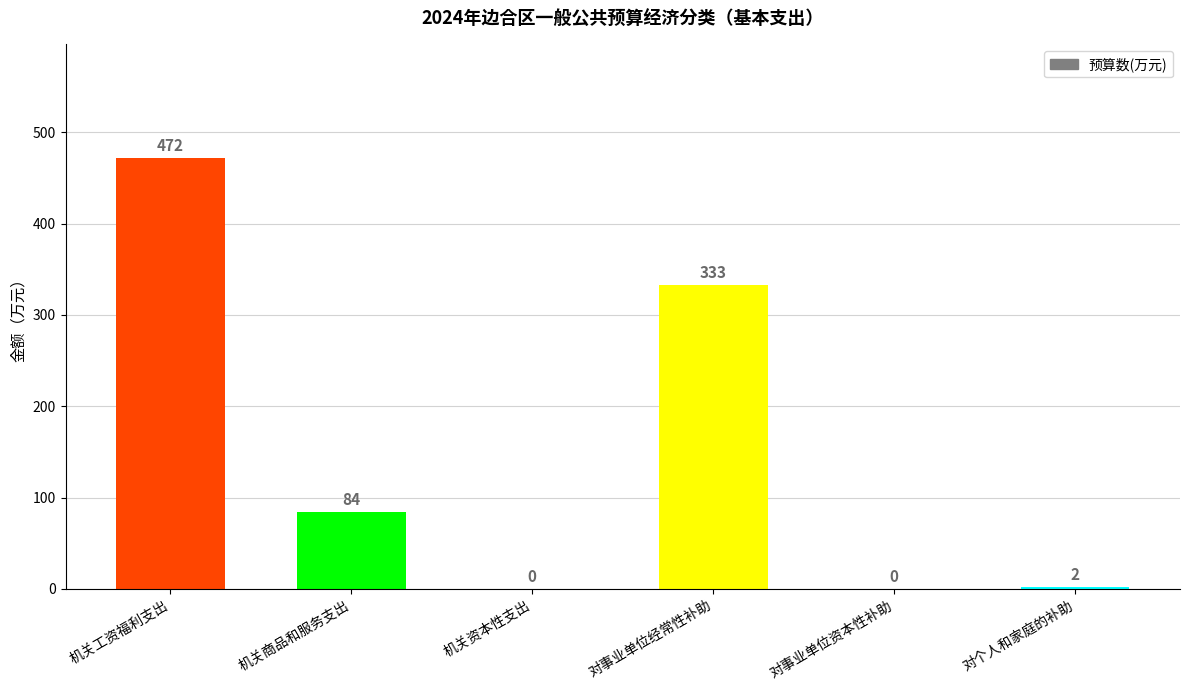

What is the maximum value shown in the chart?

472